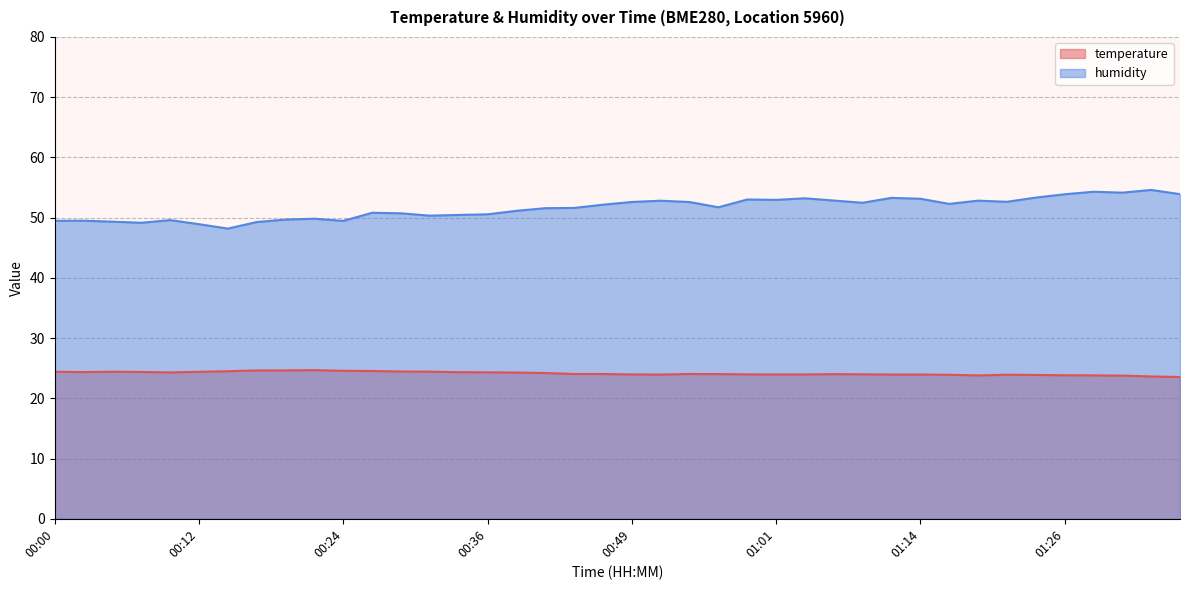

The humidity series shows 18.1 at 01:09. True or false?

False